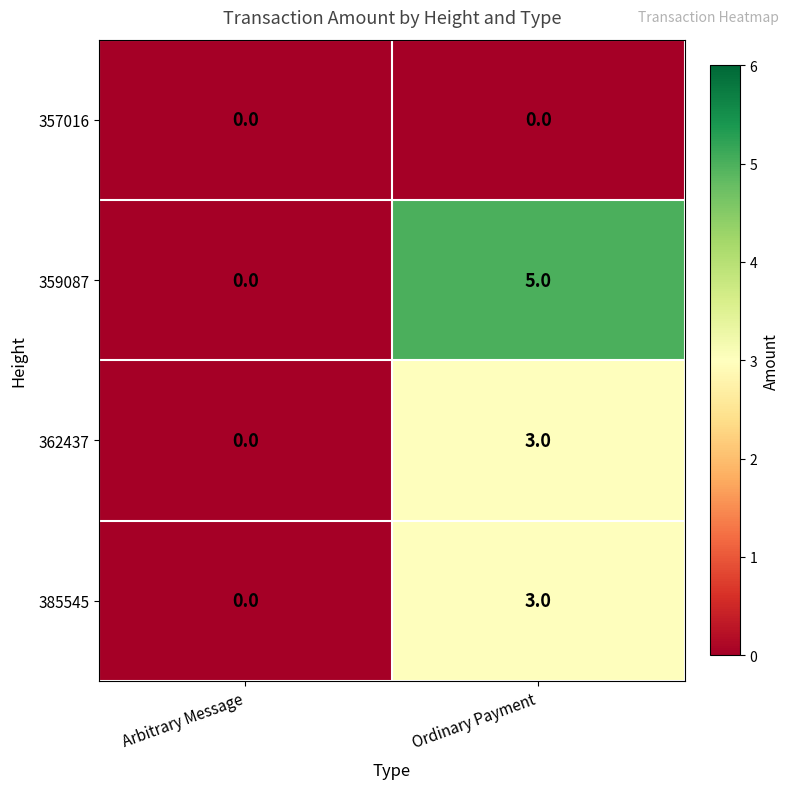

Count the number of data series in this chart.

4